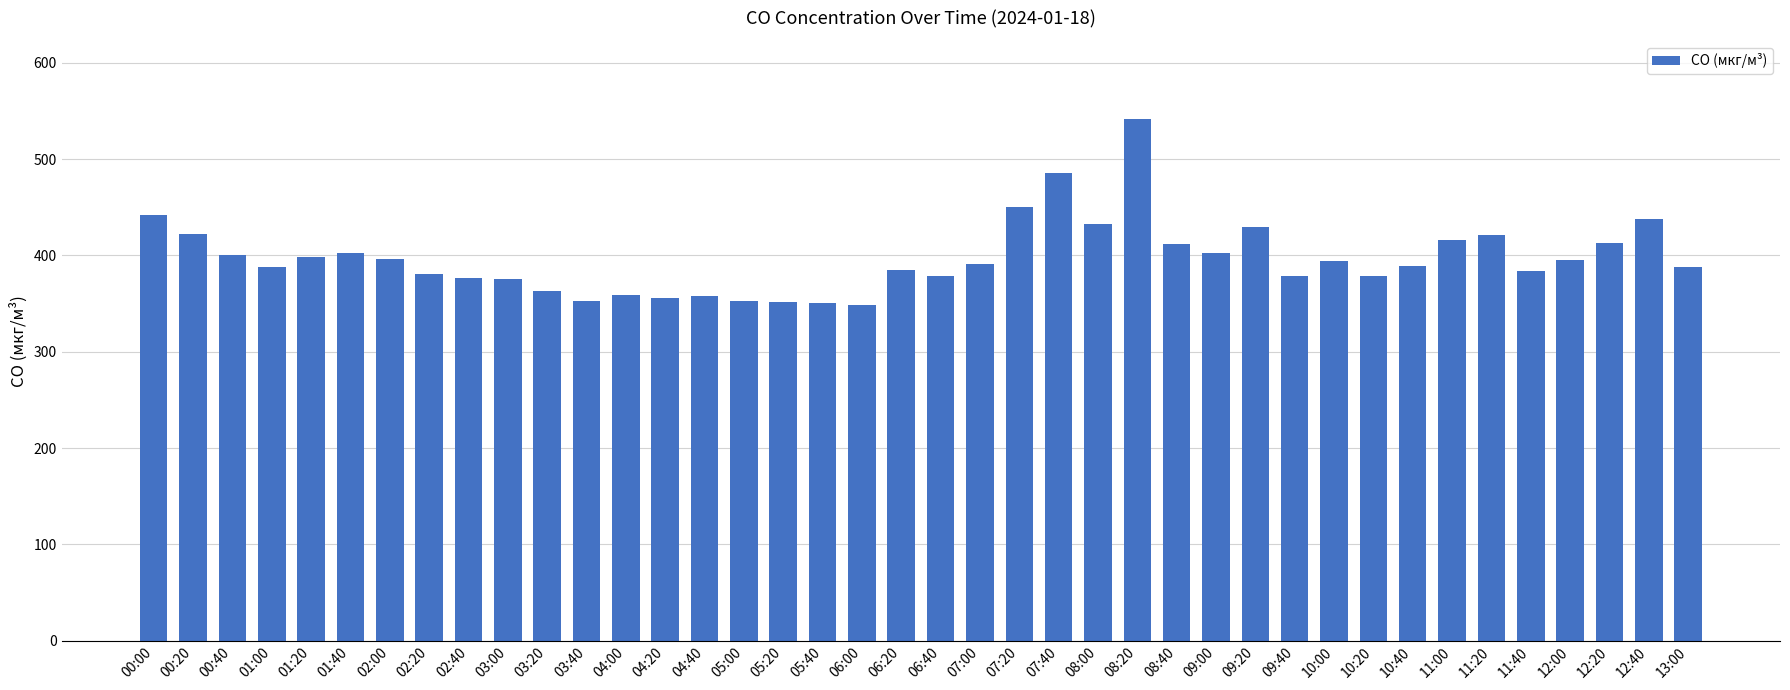

What is the difference between the maximum and minimum values?

192.8